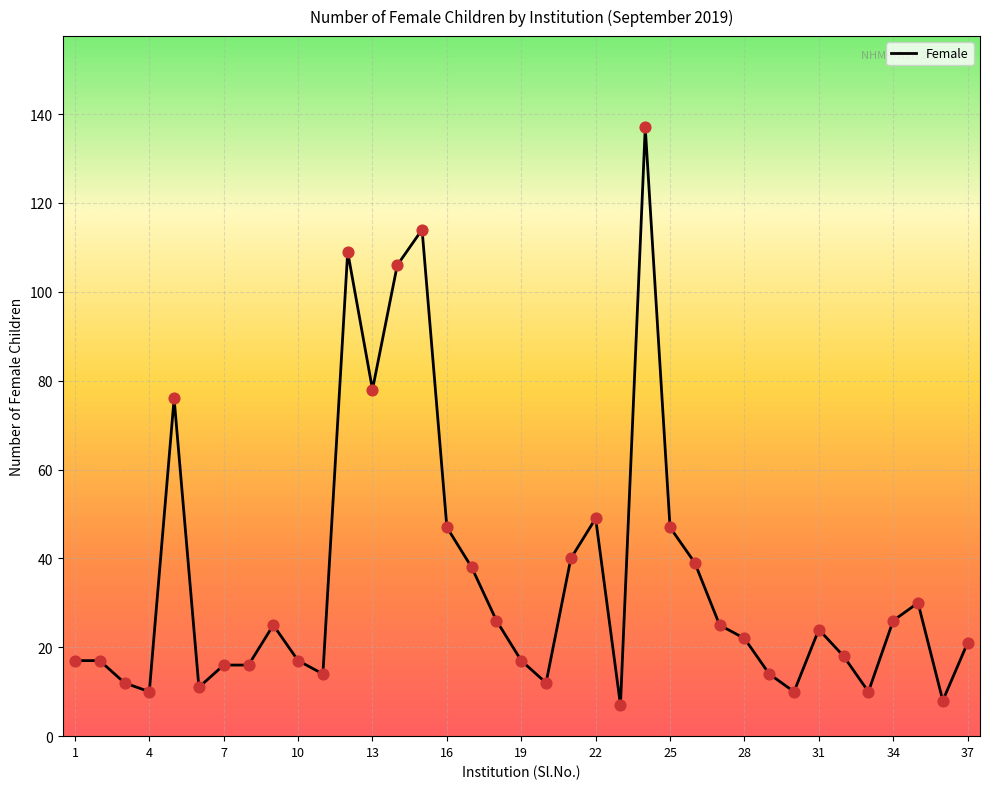

What is the difference between the maximum and minimum values?

130